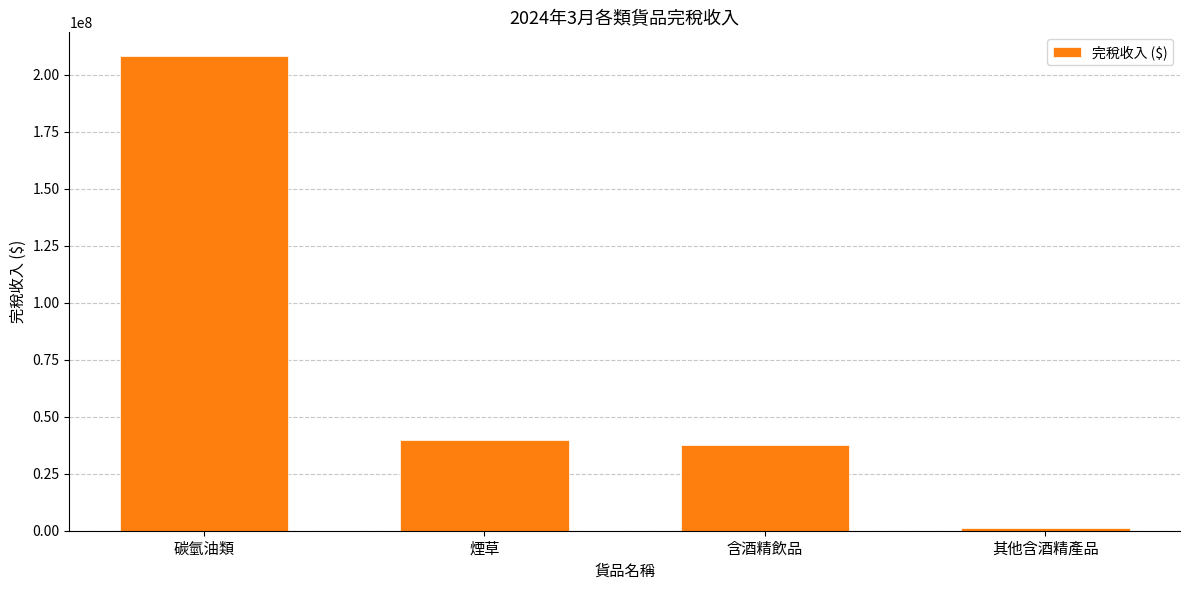

Does the chart contain stacked bars?

No